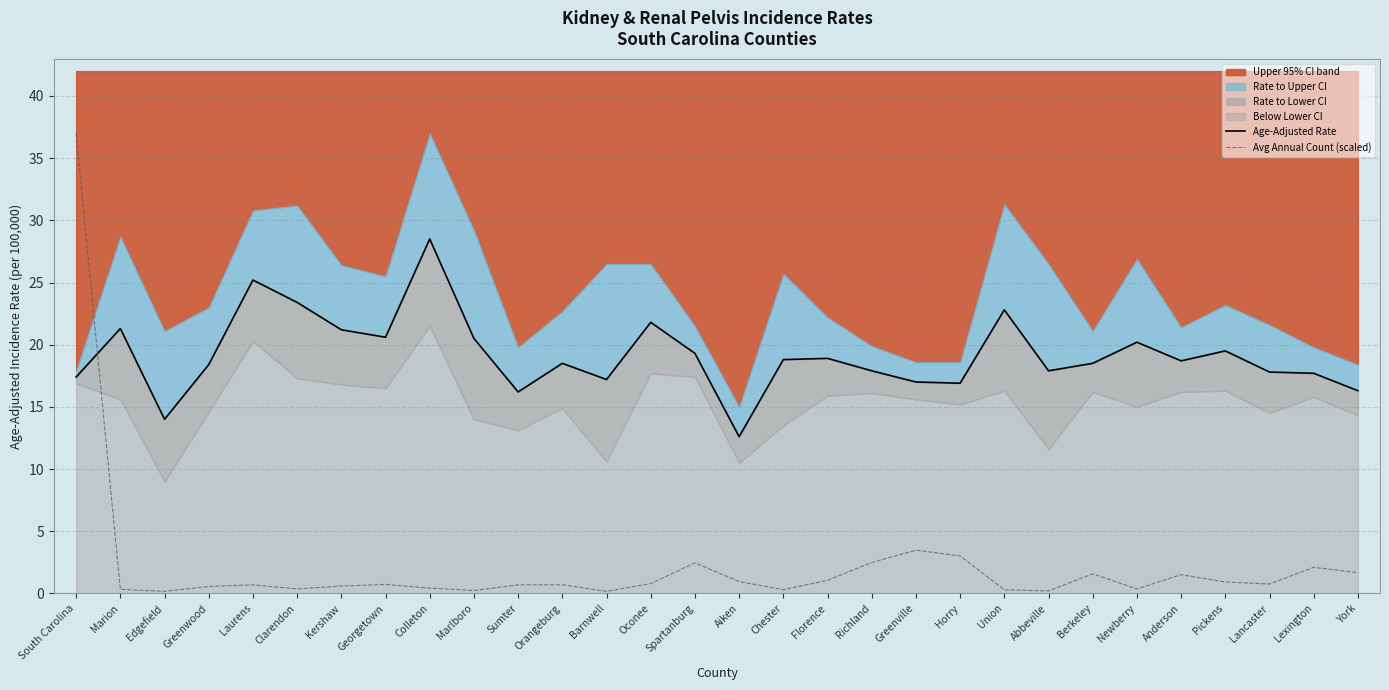

Read the Age-Adjusted Rate value at Berkeley.

18.5